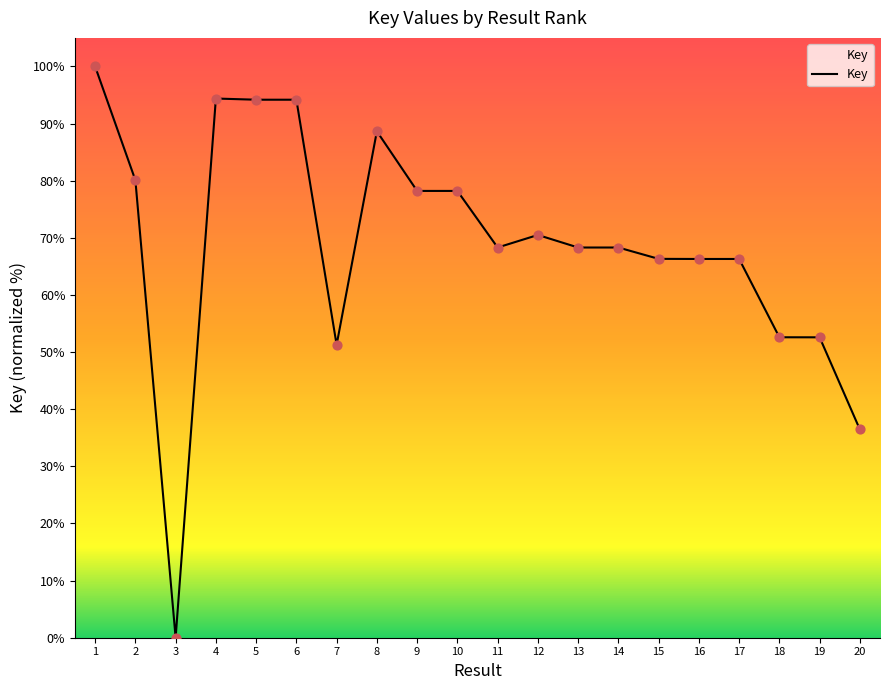

What is the ratio of the value at 11 to the value at 10?

0.9